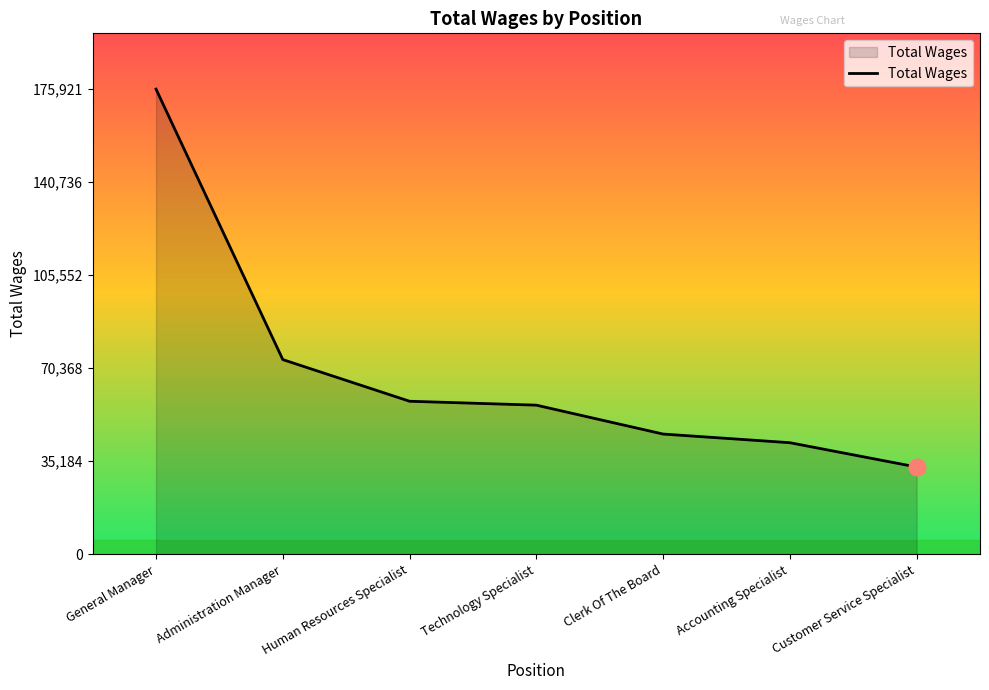

What is the difference between the maximum and minimum values?

142911